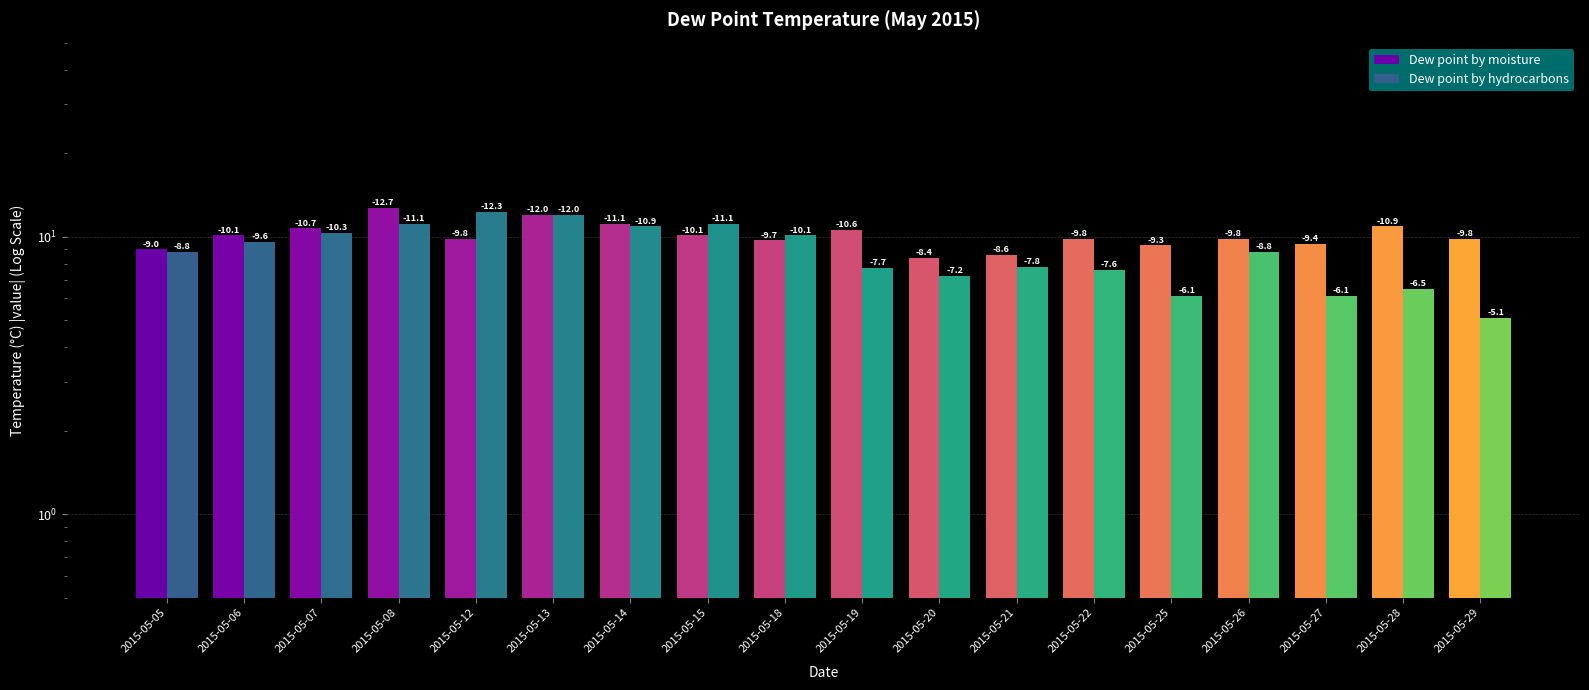

Reading right to left, list all the values displayed in this chart.

Dew point by moisture: 9.8	10.9	9.4	9.8	9.3	9.8	8.6	8.4	10.6	9.7	10.1	11.1	12.0	9.8	12.7	10.7	10.1	9.0
Dew point by hydrocarbons: 5.1	6.5	6.1	8.8	6.1	7.6	7.8	7.2	7.7	10.1	11.1	10.9	12.0	12.3	11.1	10.3	9.6	8.8